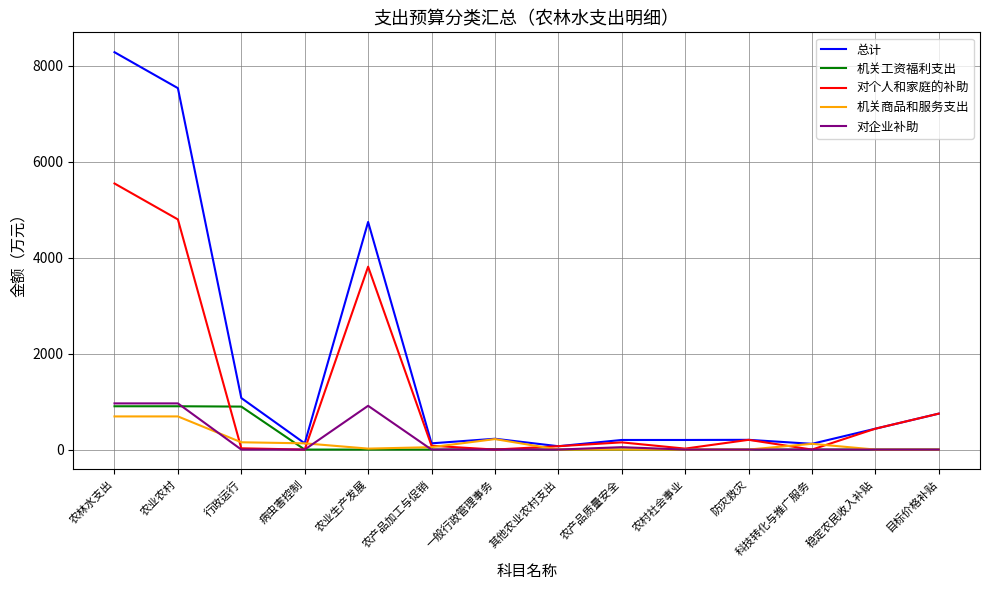

Where is 总计 nearest to the value 4174?

农业生产发展